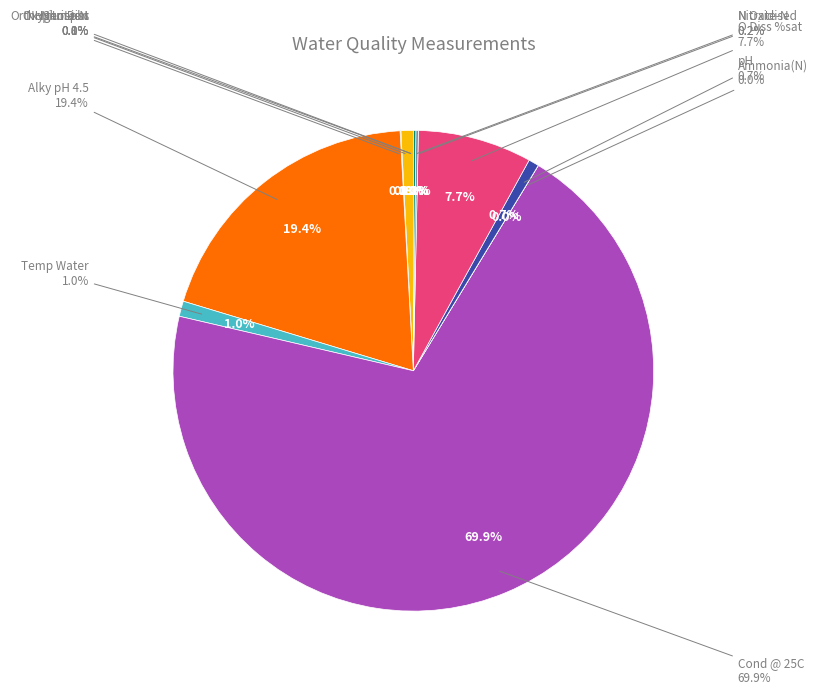

How many segments does this pie chart have?

12